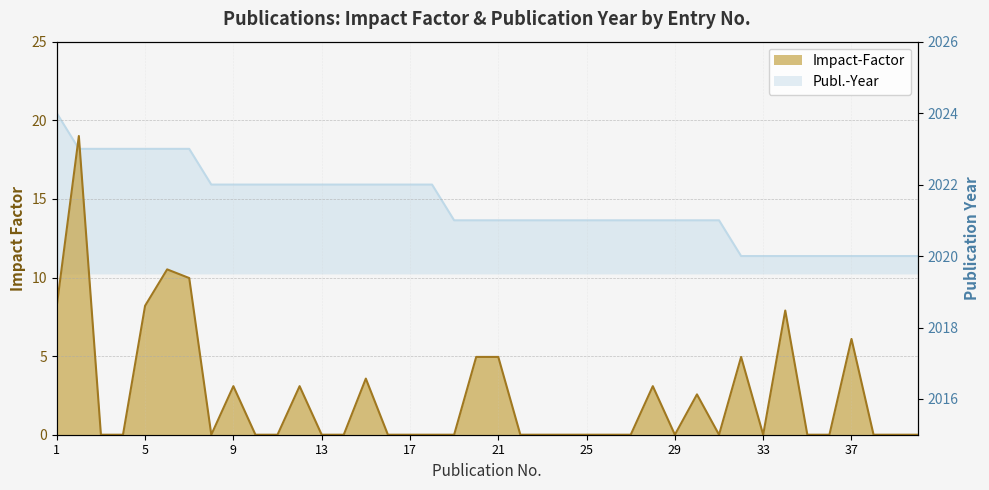

What is the sum of all values?

100.1